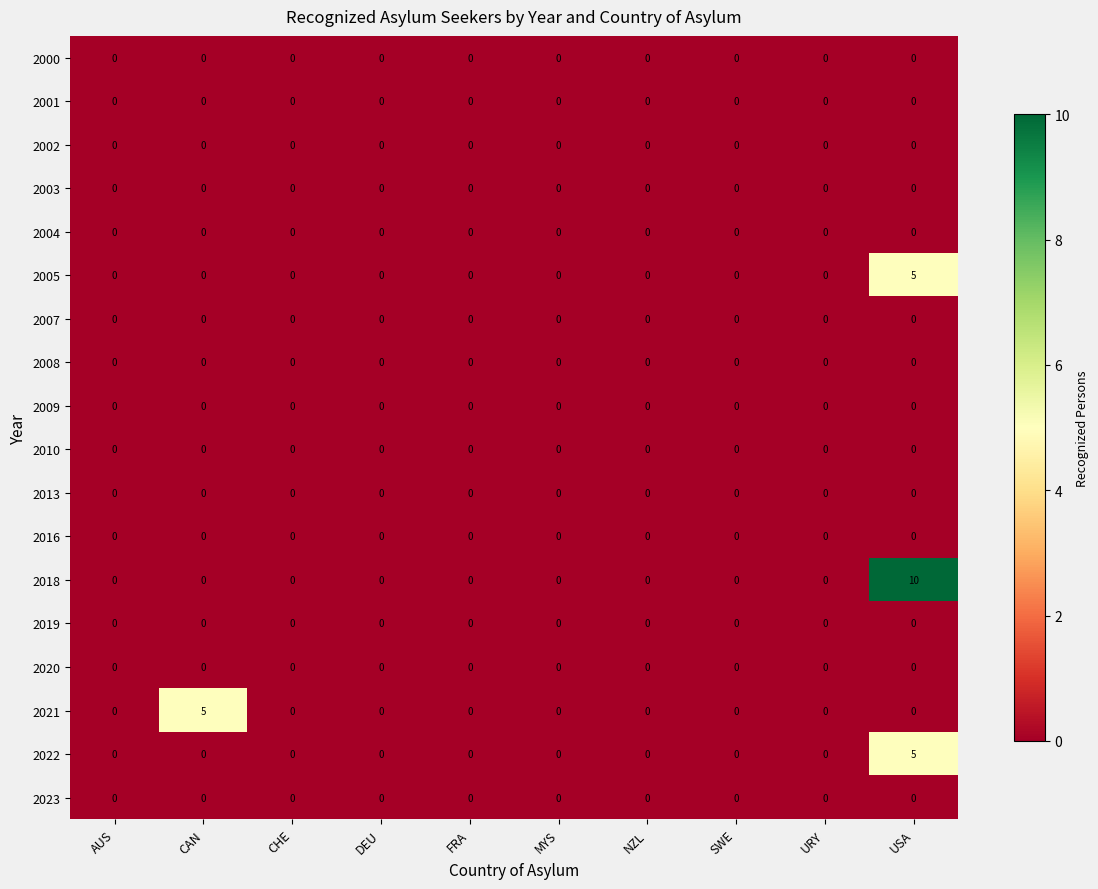

Between DEU and USA, which series saw the biggest shift?

2018